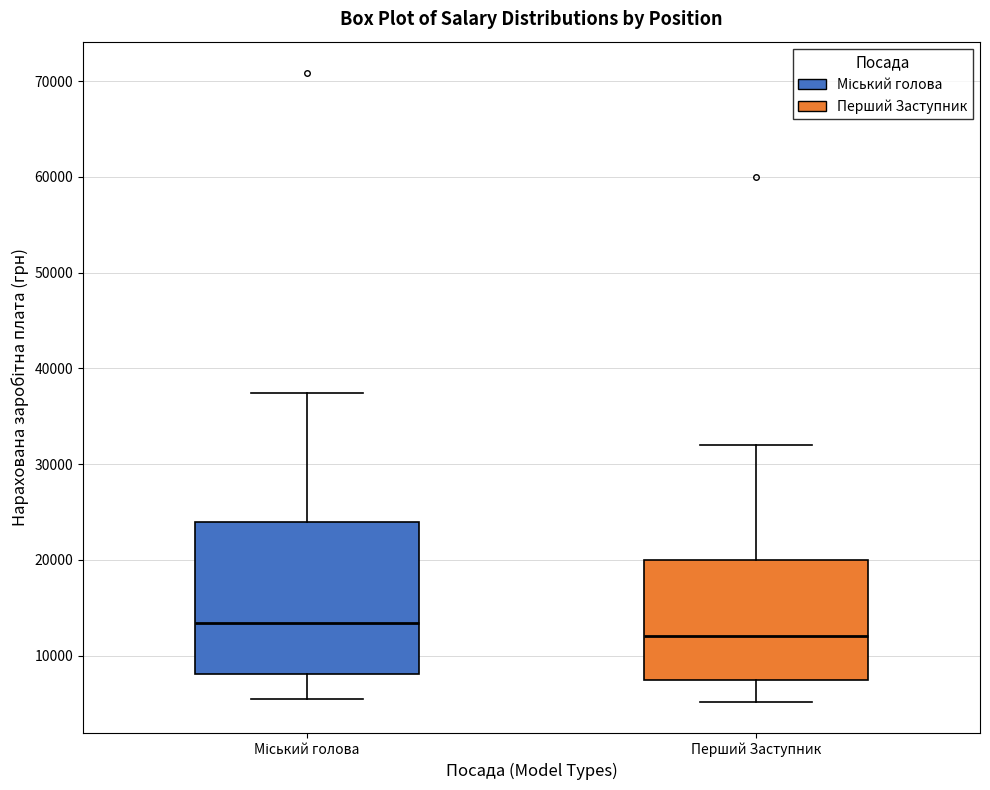

Reading left to right, transcribe this box plot: for each box, give where its median line is, the range the box spans, and where its two whiskers end, as read against the y-axis. The values are not printed on the chart, so give them approximately, as read against the axis.

Міський голова: median 13000, box 8000 to 24000, whiskers 5000 to 37000
Перший Заступник: median 12000, box 8000 to 20000, whiskers 5000 to 32000